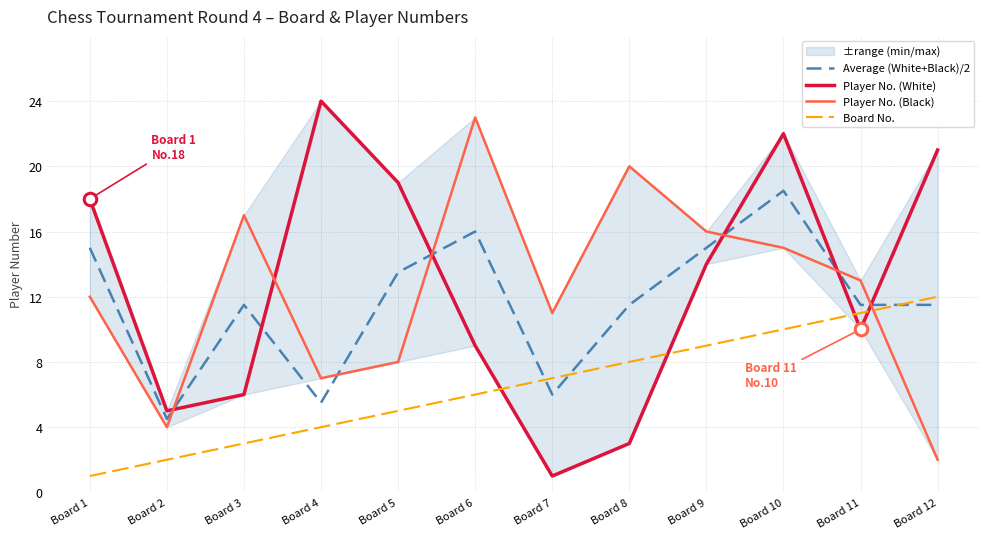

What is the minimum value for Player No. (Black)?

2.0